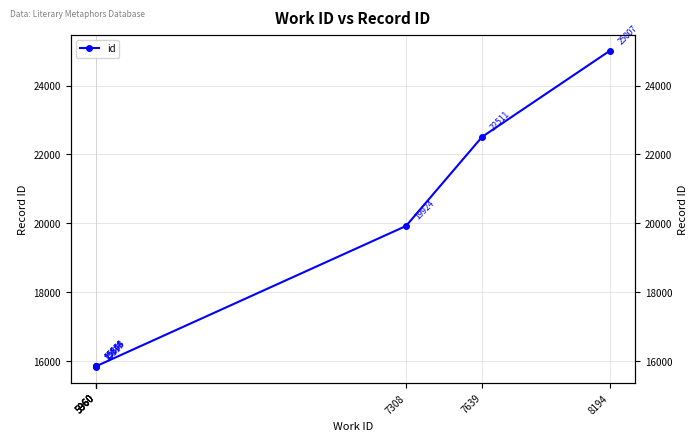

What is the value of the 5th point from the left?

19924